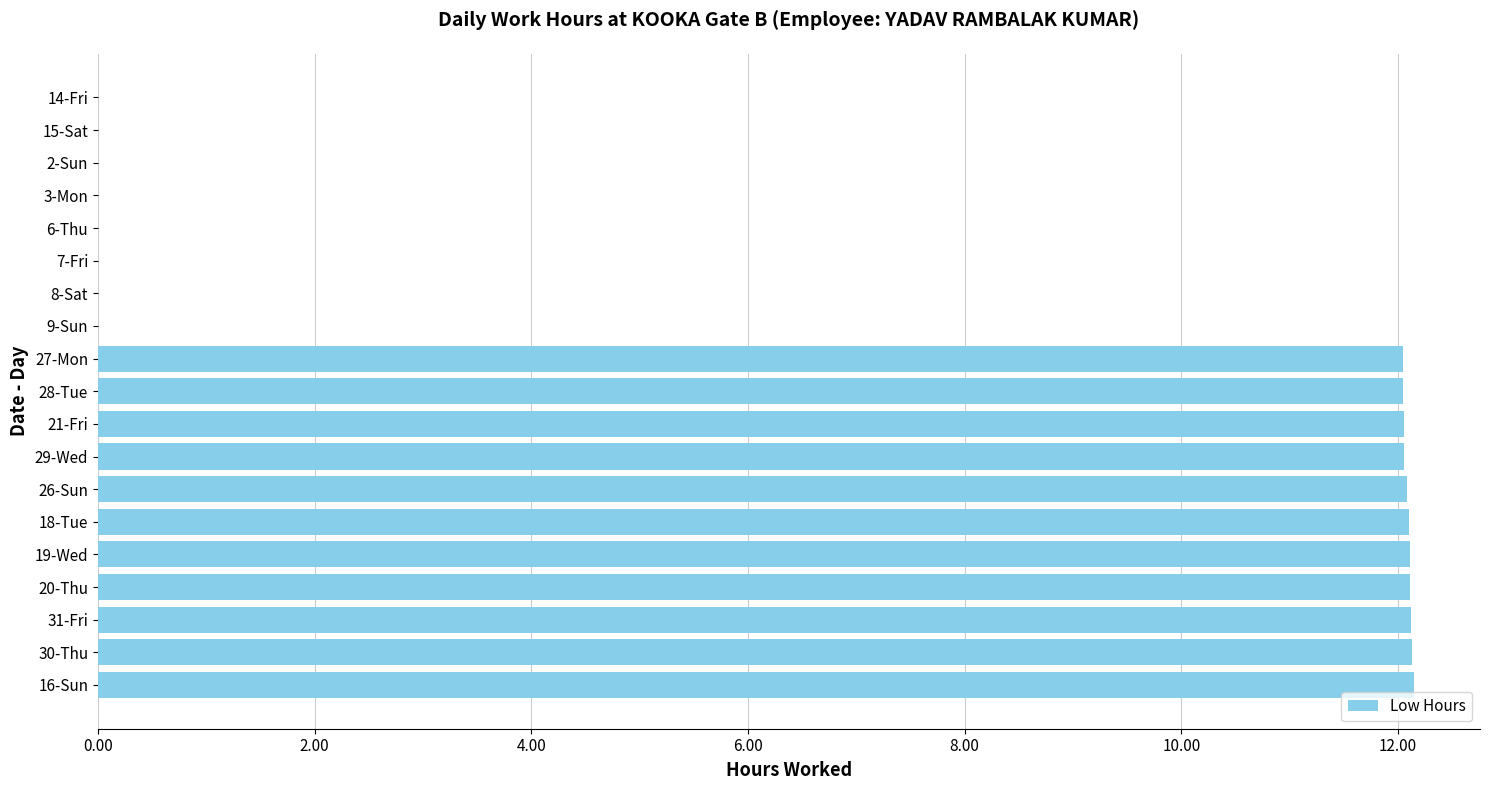

What is the sum of the values at 19-Wed and 30-Thu?

24.2